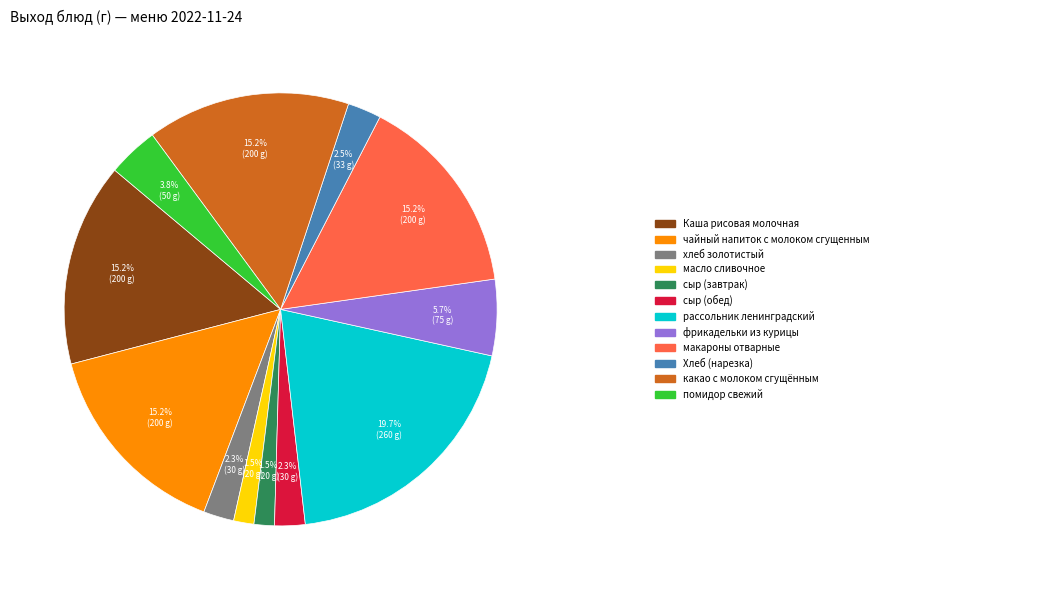

Does any single category account for the majority?

No